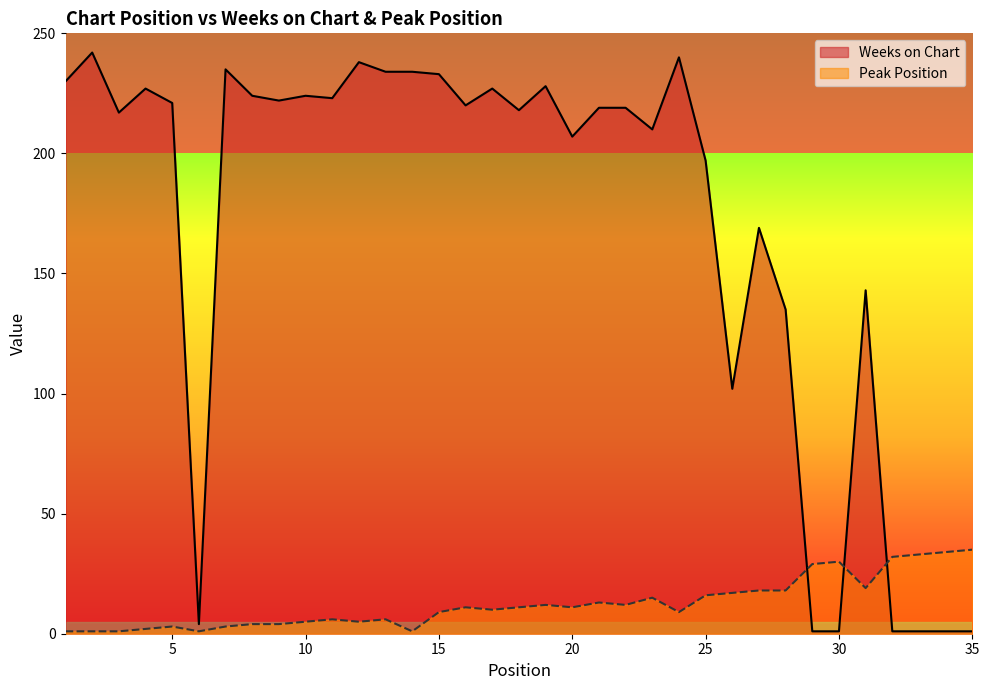

Where is Weeks on Chart nearest to the value 121?

28